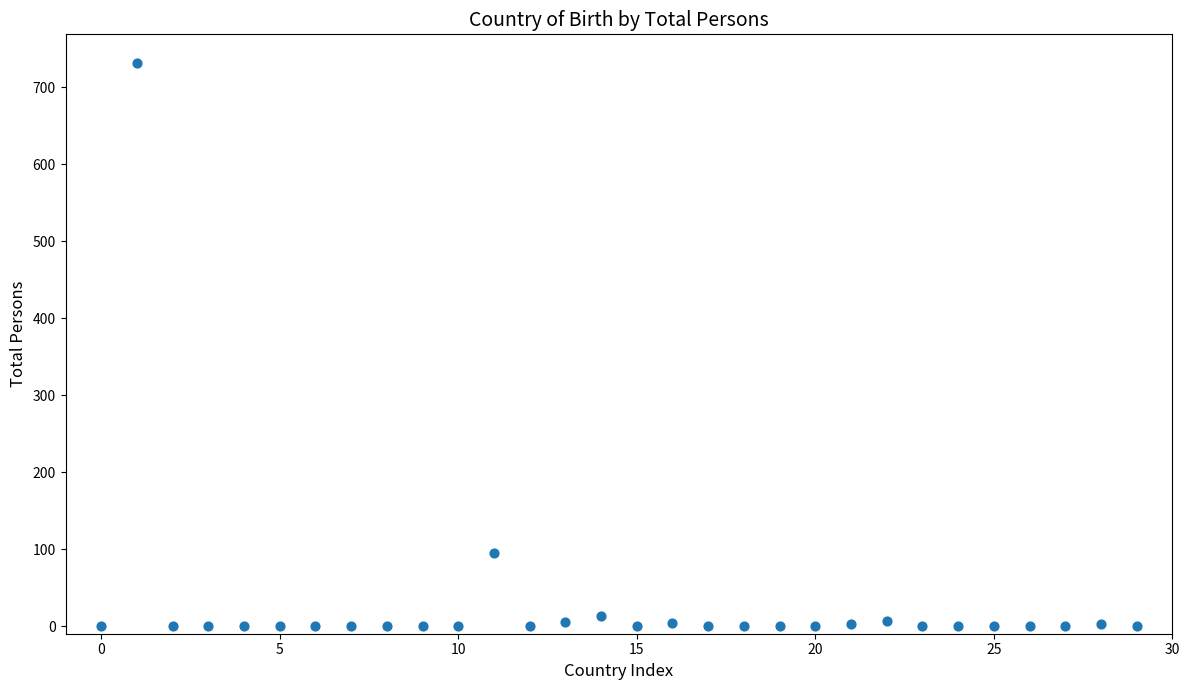

What Y value in the scatter plot is closest to 366?

95